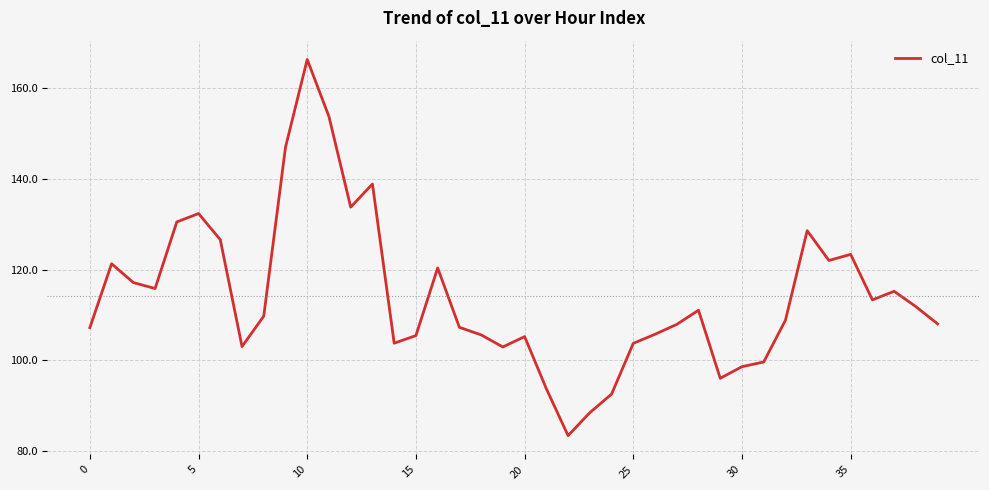

What is the sum of all values?

4566.6